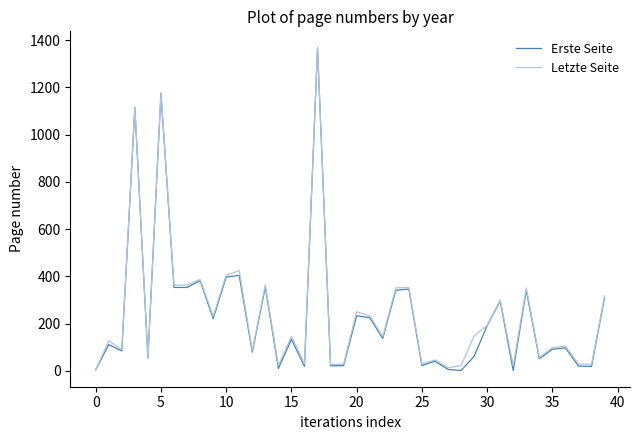

What is the maximum value shown in the chart?

1369